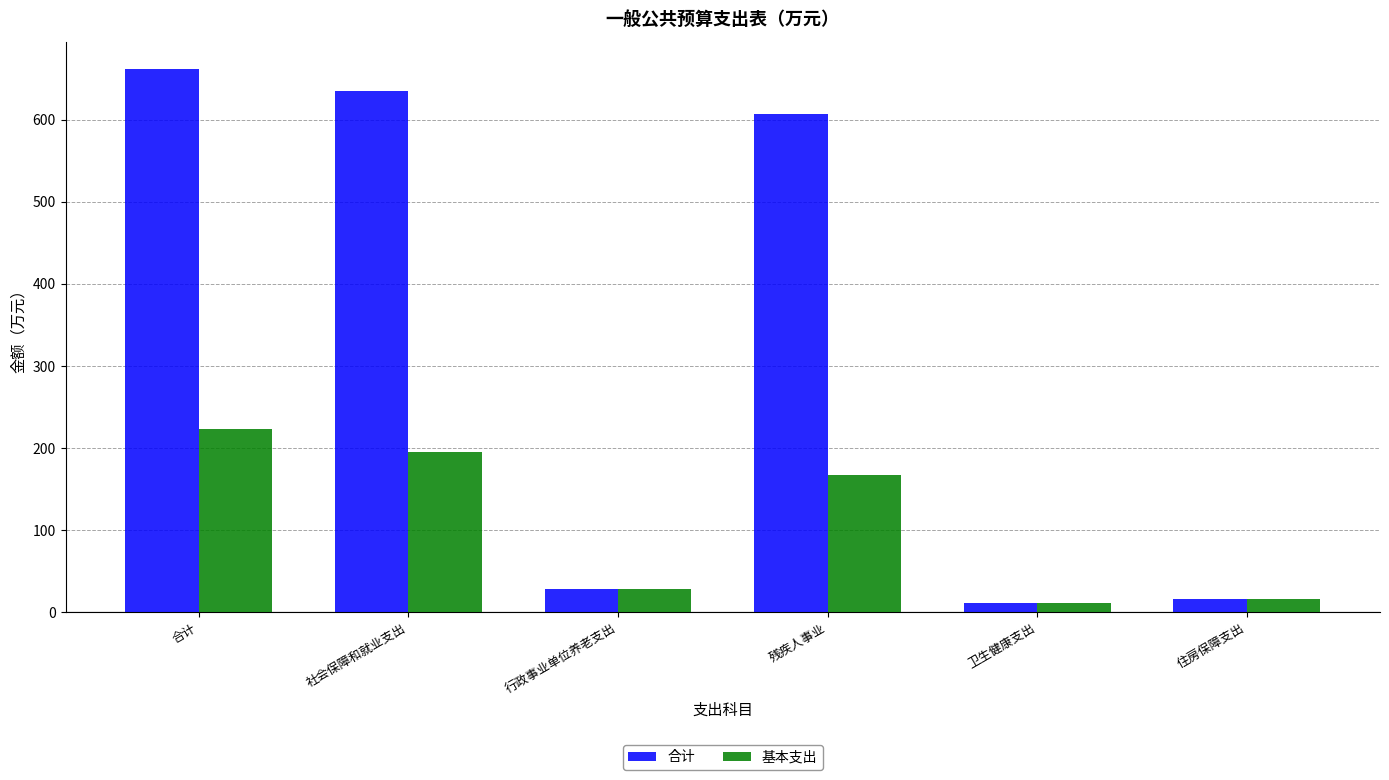

How many bars are there in each group?

2